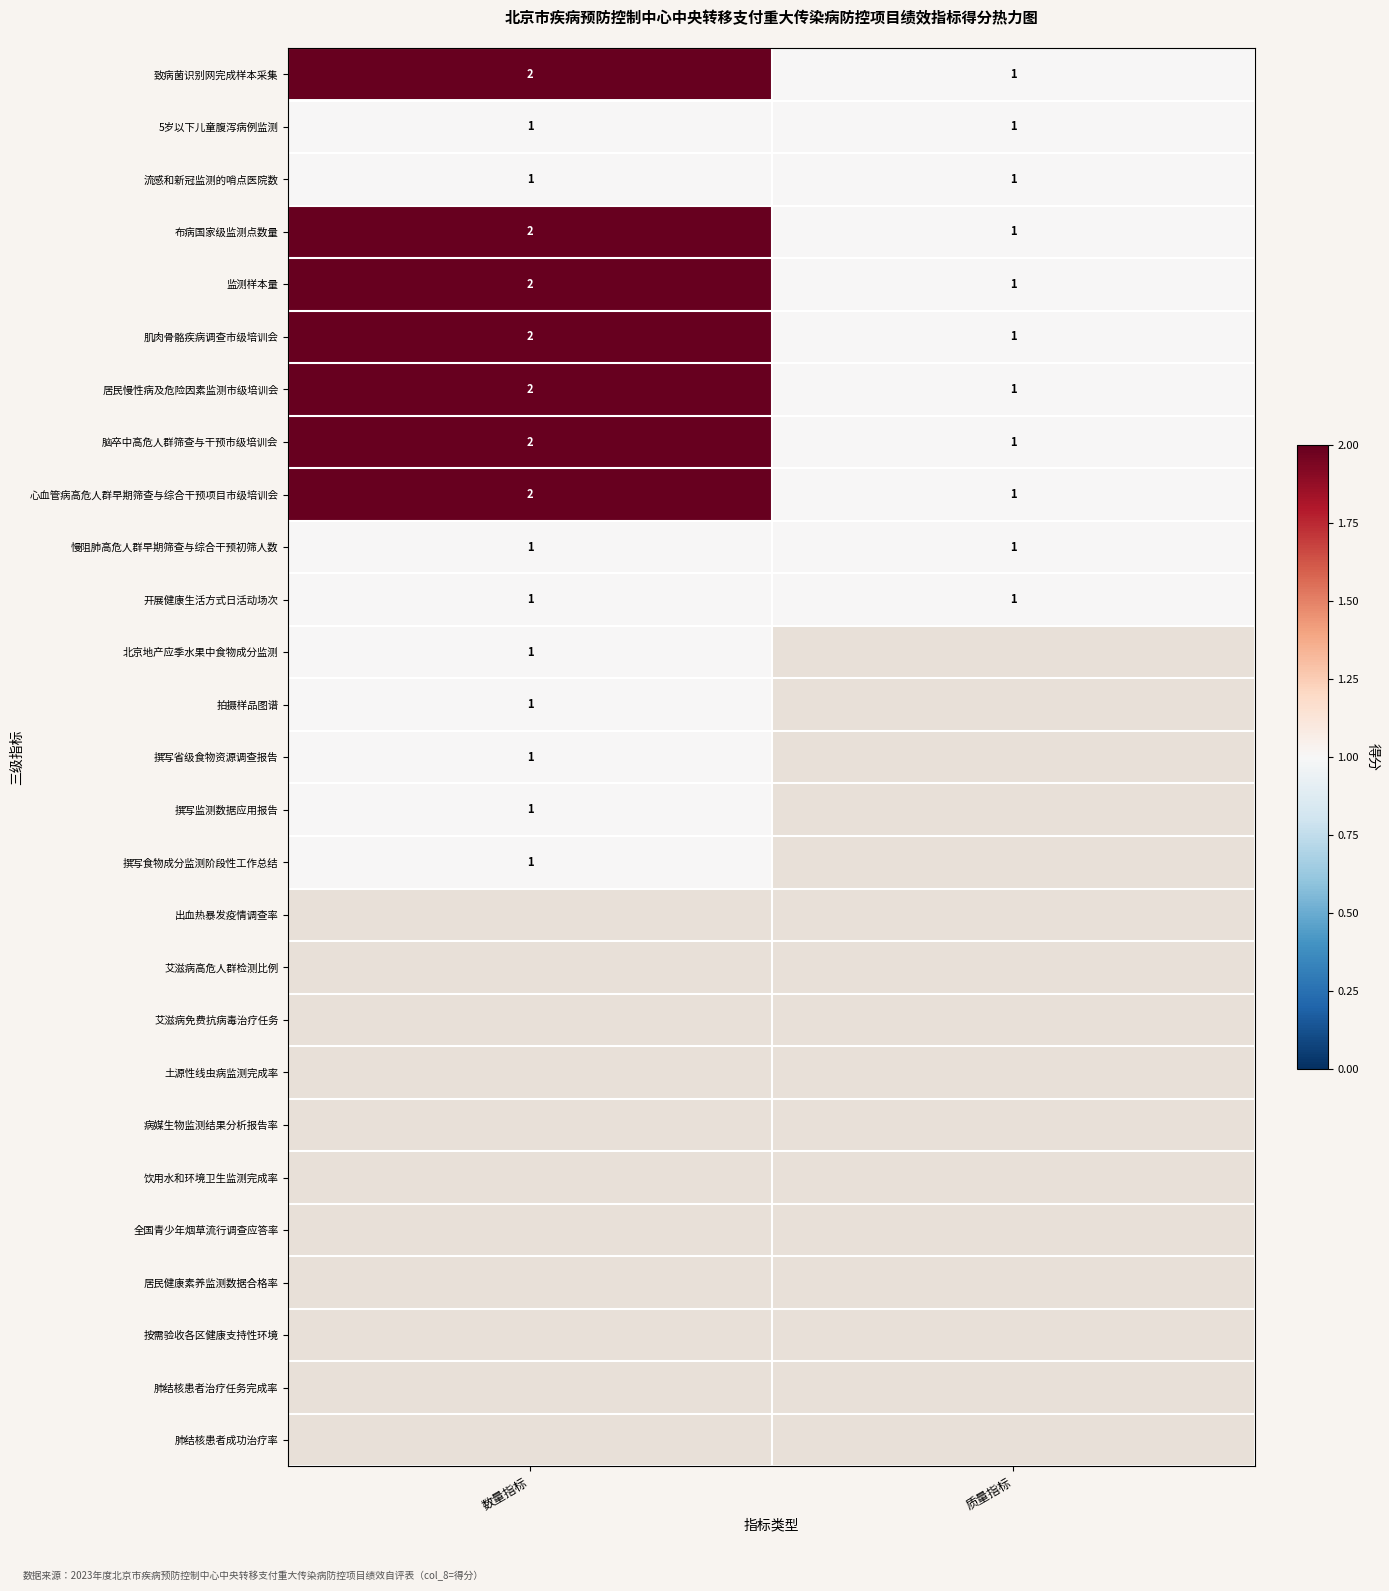

Rank the categories by 布病国家级监测点数量 value from highest to lowest.

数量指标, 质量指标